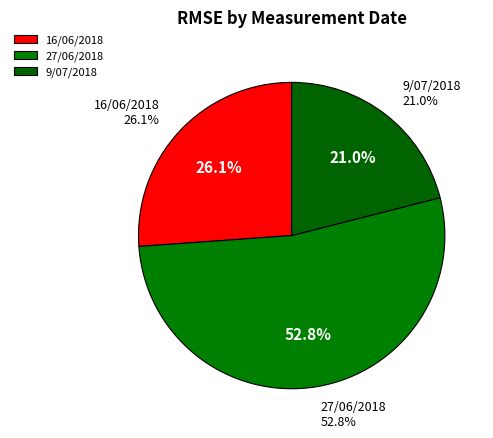

Which slice represents more than half of the pie?

27/06/2018